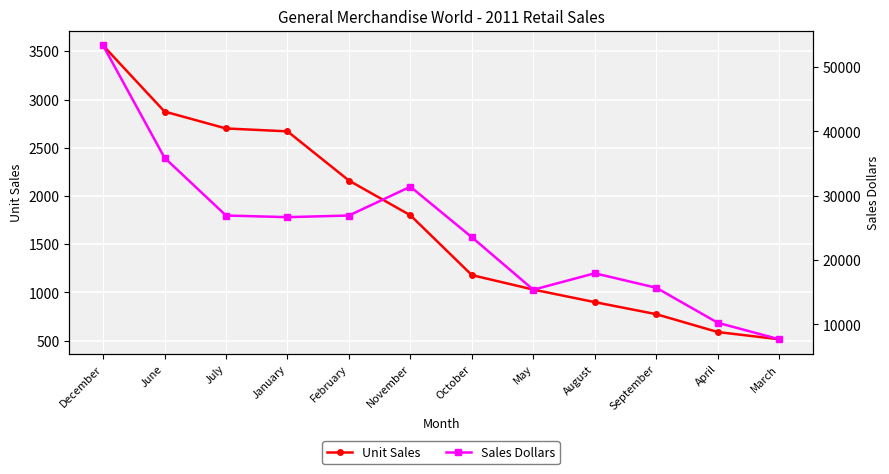

True or false: Sales Dollars has more than 1 points higher than both neighbors.

True